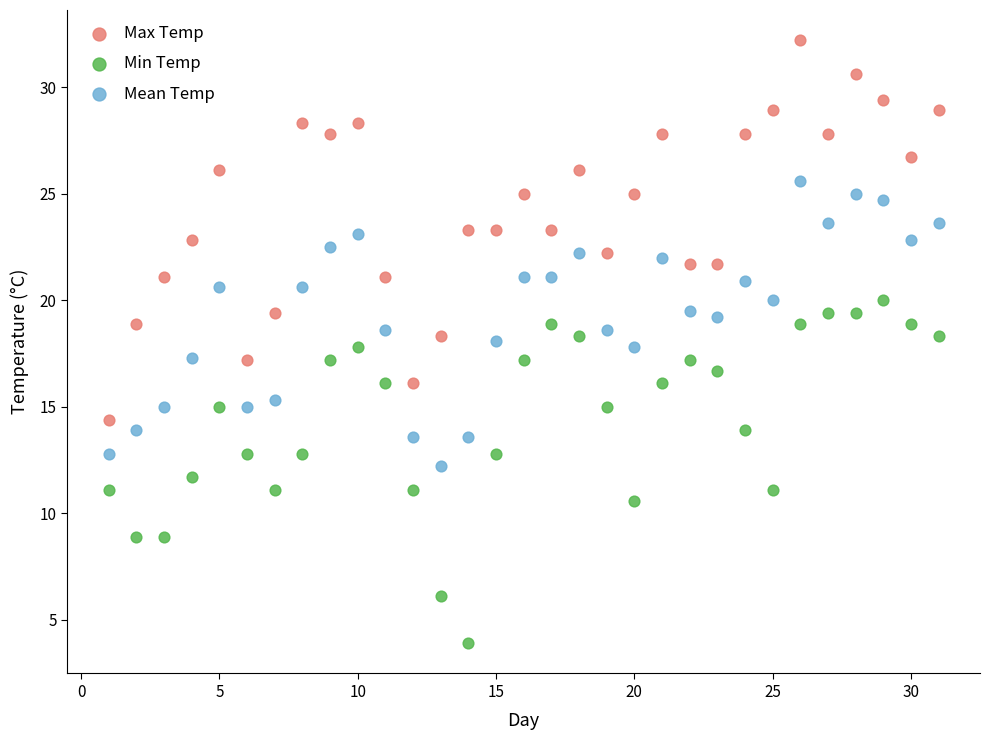

Which series has the widest spread of Y values?

Max Temp